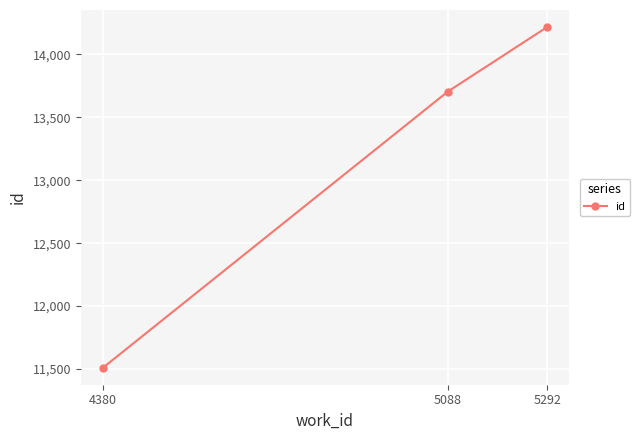

Reading left to right, extract all data points from this chart.

4380=11510	5088=13705	5292=14218